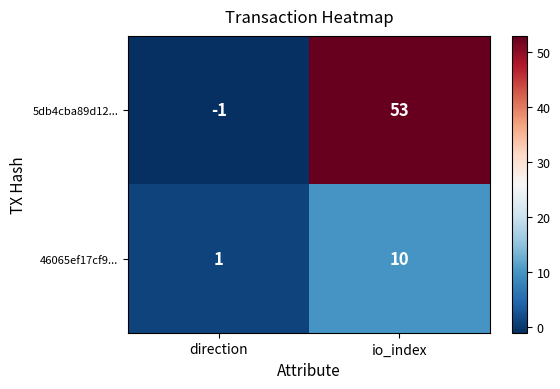

Which series changed the most between direction and io_index?

5db4cba89d12...